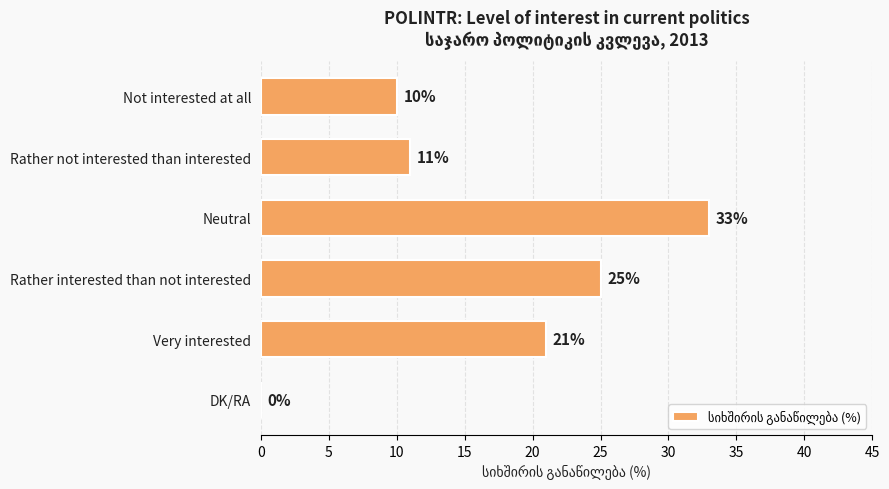

Reading bottom to top, list all the values displayed in this chart.

DK/RA=0	Very interested=21	Rather interested than not interested=25	Neutral=33	Rather not interested than interested=11	Not interested at all=10